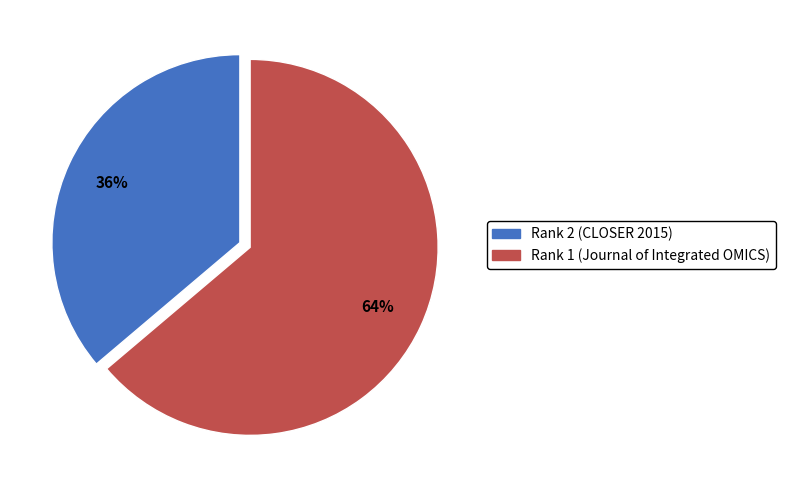

How many segments does this pie chart have?

2